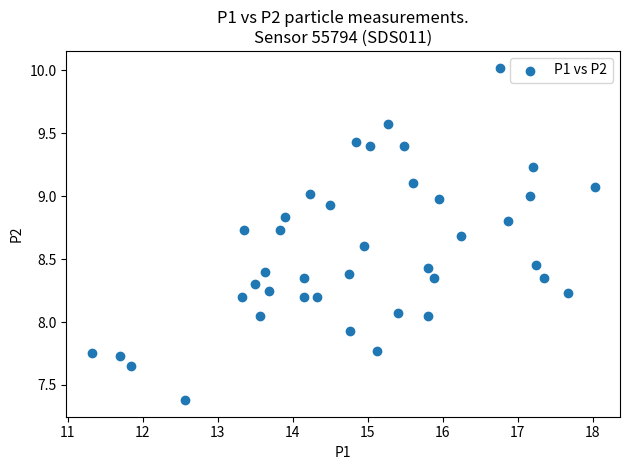

What is the range of X values (max minus min)?

6.7